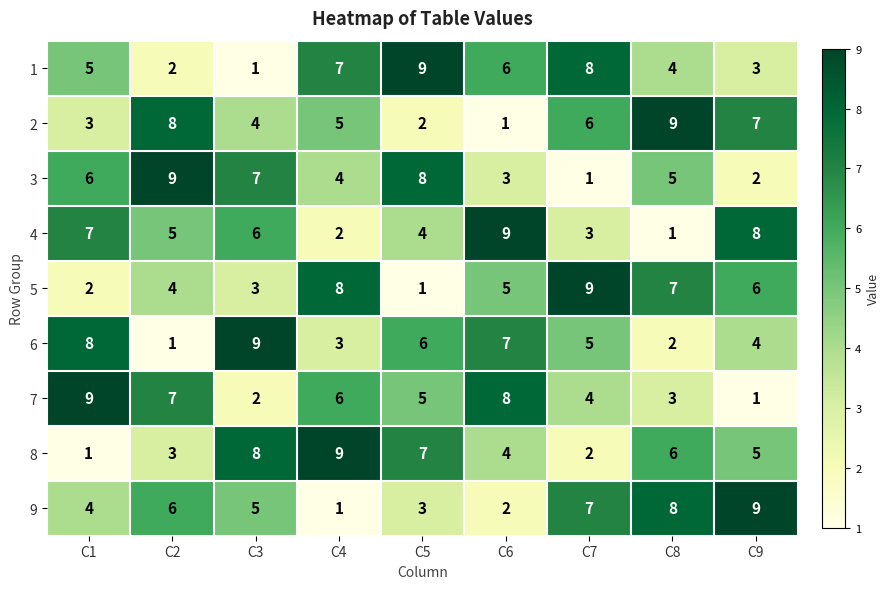

Where is 1 nearest to the value 5?

C1